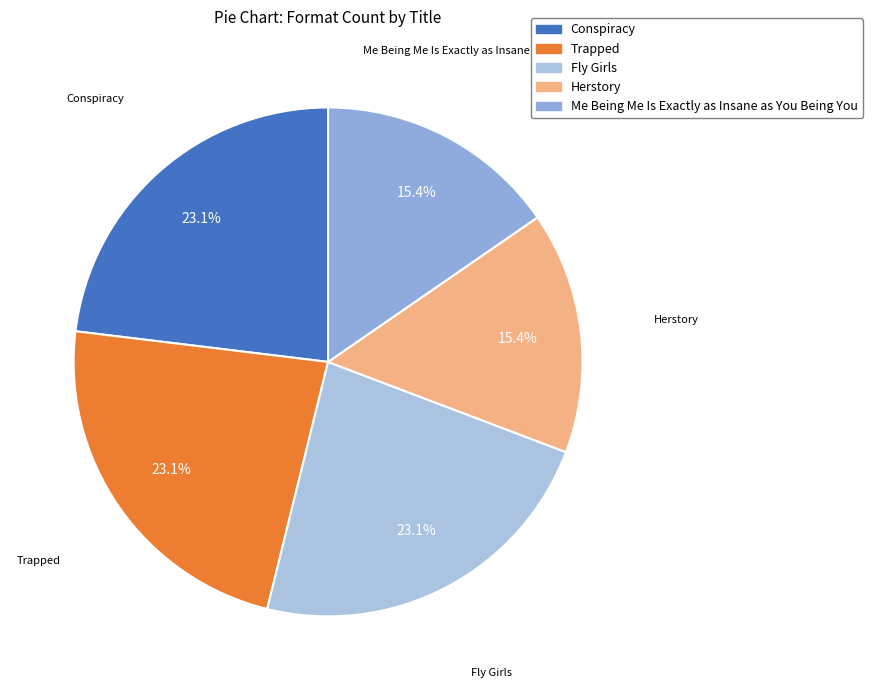

True or false: Trapped accounts for 34% of the total.

False